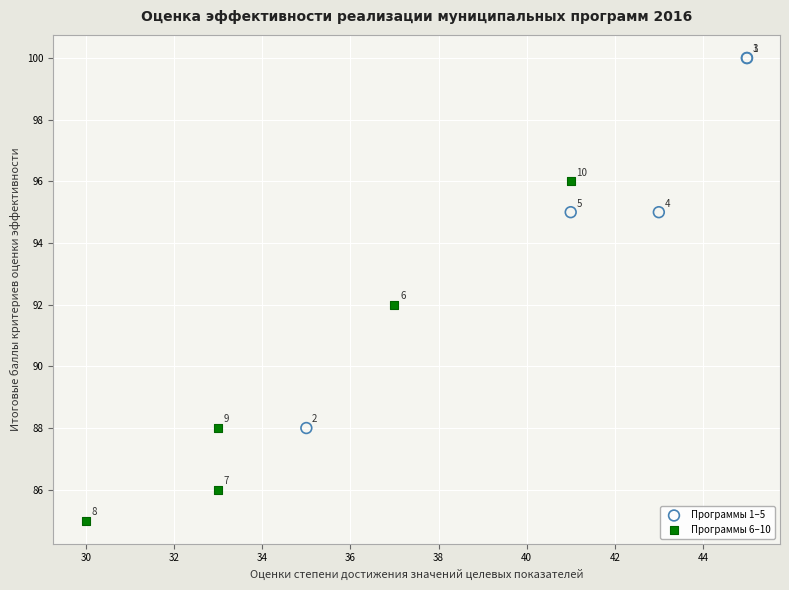

Which series reaches the minimum Y coordinate?

Программы 6–10